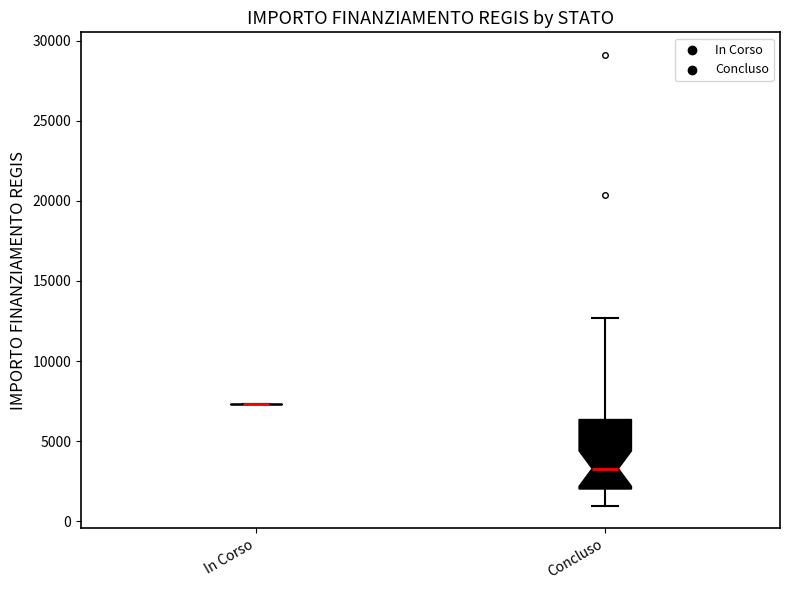

Which box is the tallest, from its lower edge to its upper edge?

Concluso